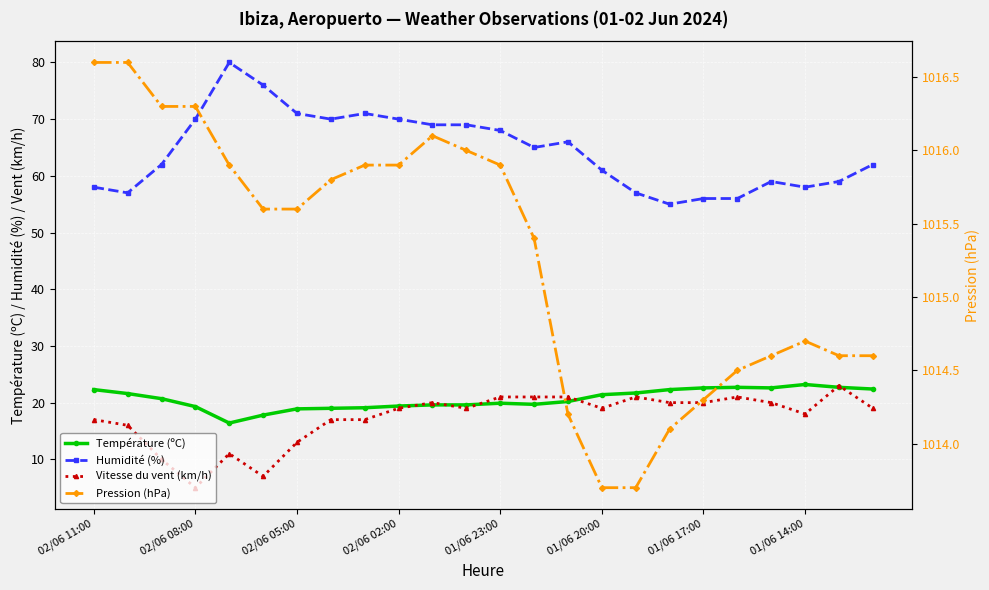

Reading right to left, transcribe all the data shown in this chart.

Température (ºC): 22.4	22.7	23.2	22.6	22.7	22.6	22.3	21.7	21.4	20.2	19.7	19.9	19.6	19.6	19.4	19.1	19.0	18.9	17.8	16.4	19.3	20.7	21.6	22.3
Humidité (%): 62.0	59.0	58.0	59.0	56.0	56.0	55.0	57.0	61.0	66.0	65.0	68.0	69.0	69.0	70.0	71.0	70.0	71.0	76.0	80.0	70.0	62.0	57.0	58.0
Vitesse du vent (km/h): 19.0	23.0	18.0	20.0	21.0	20.0	20.0	21.0	19.0	21.0	21.0	21.0	19.0	20.0	19.0	17.0	17.0	13.0	7.0	11.0	5.0	10.0	16.0	17.0
Pression (hPa): 1014.6	1014.6	1014.7	1014.6	1014.5	1014.3	1014.1	1013.7	1013.7	1014.2	1015.4	1015.9	1016.0	1016.1	1015.9	1015.9	1015.8	1015.6	1015.6	1015.9	1016.3	1016.3	1016.6	1016.6